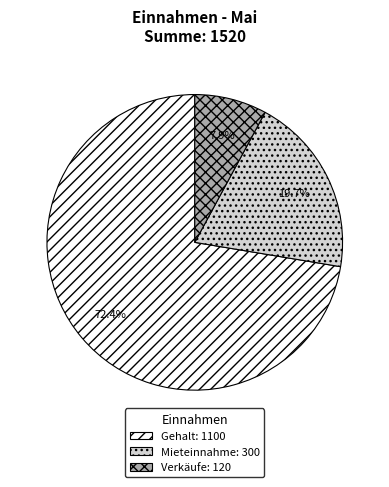

To the nearest percent, what is the combined percentage of Mieteinnahme and Verkäufe?

28%